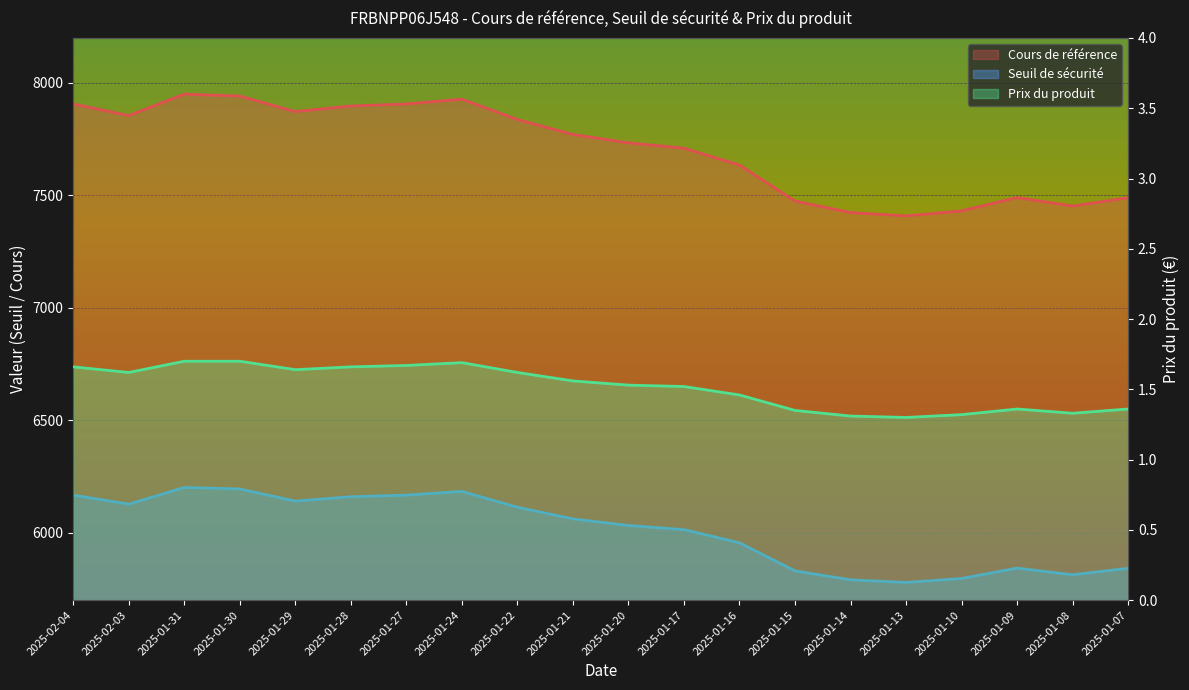

What is the label of the 2nd point from the right?

2025-01-08